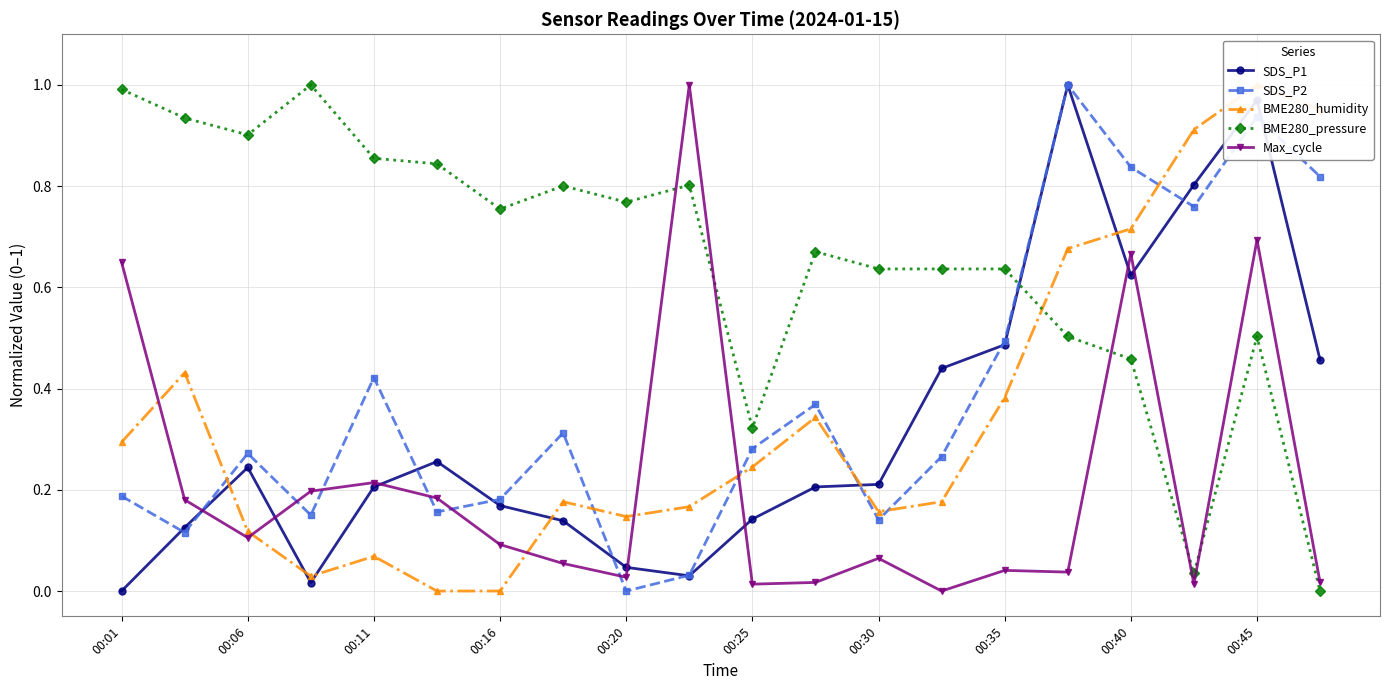

How many data points in SDS_P2 are above 0?

19